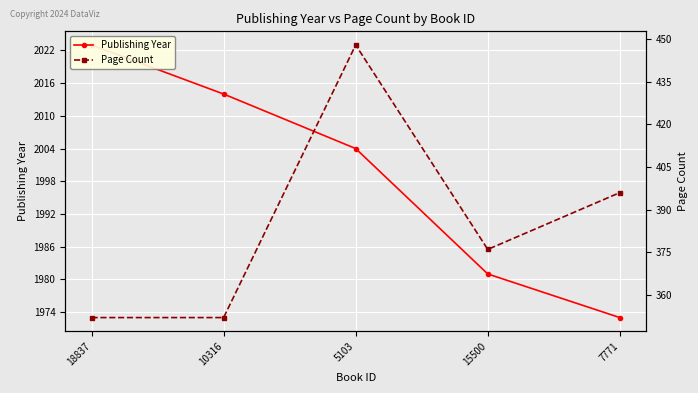

What position from the right is 10316?

4